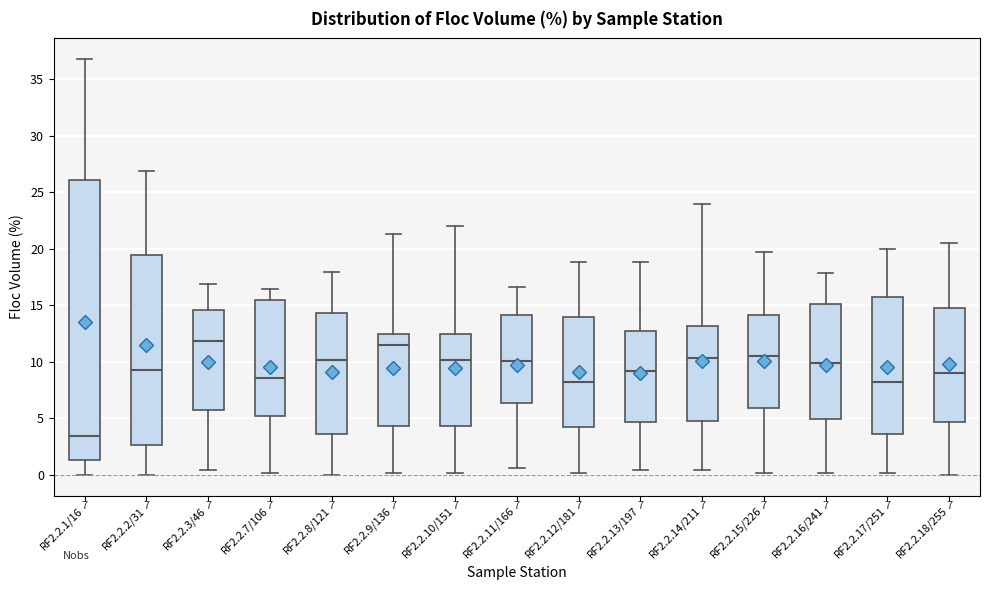

Comparing the boxes themselves (not the whiskers), which one is the tallest?

RF2.2.1/16